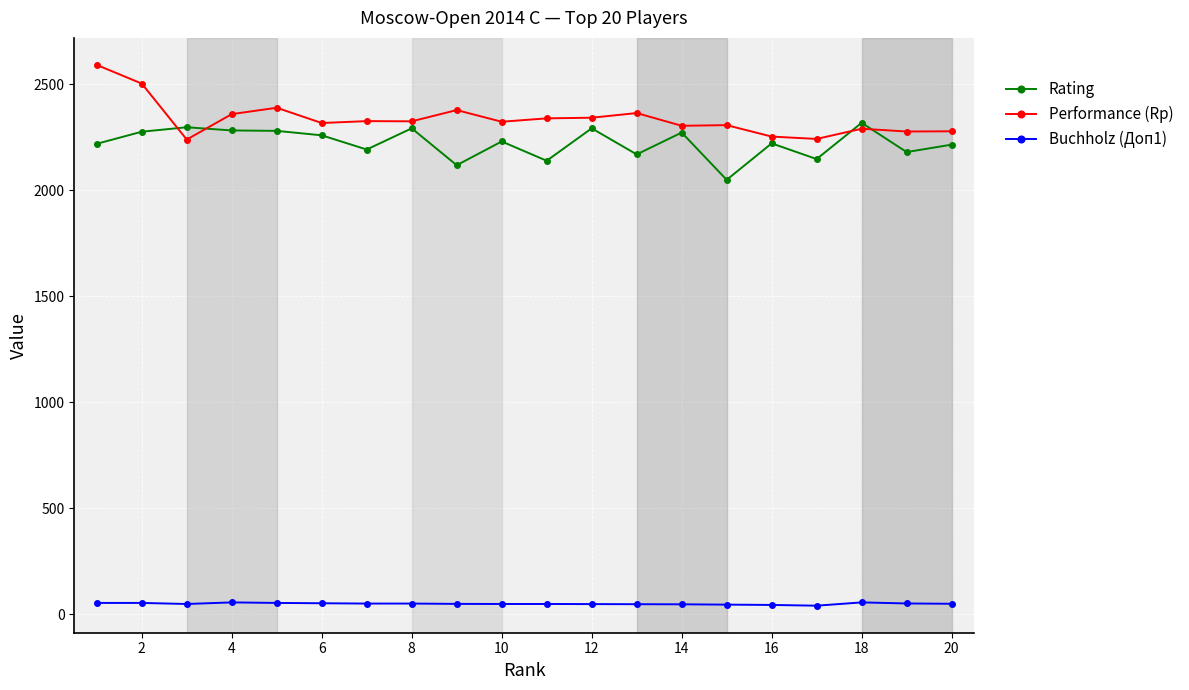

How many lines are shown in the chart?

3